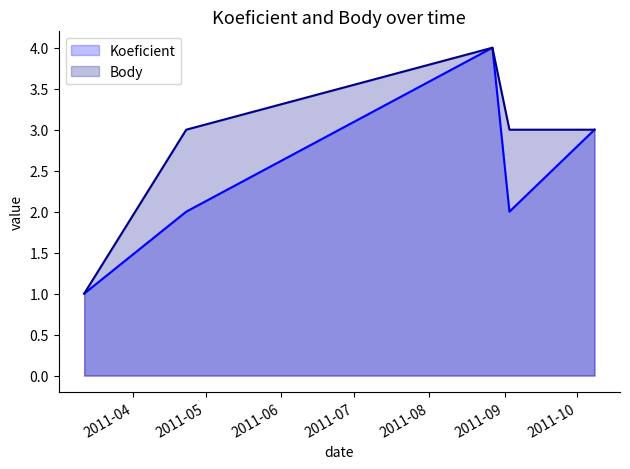

What is the label of the 4th point from the left?

2011-09-03